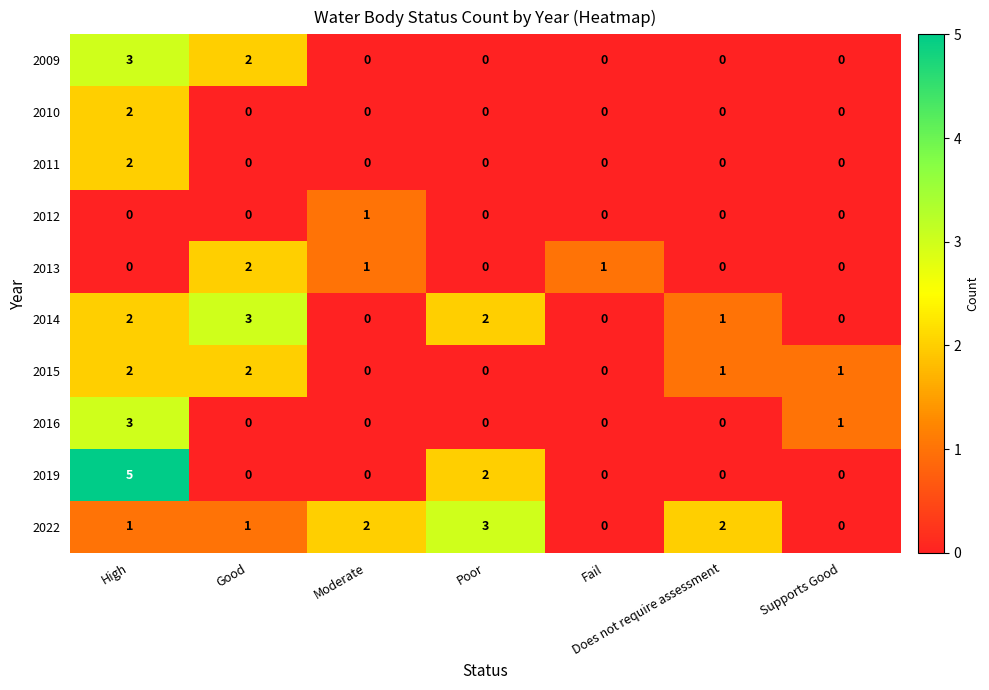

The value of 2016 at Fail is -2. True or false?

False